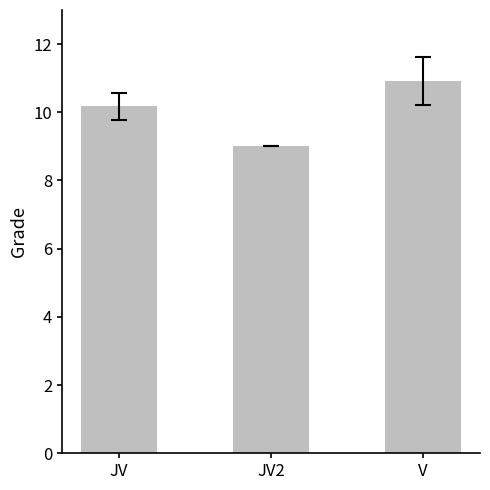

Does the chart contain stacked bars?

No